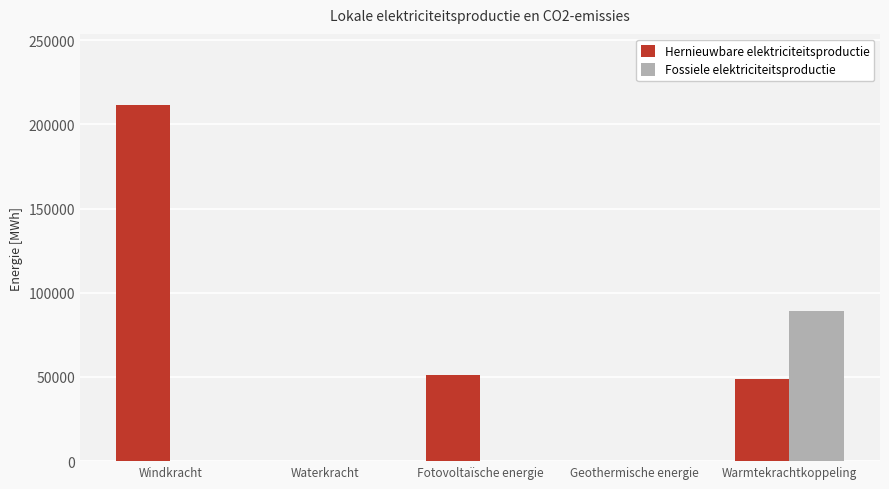

Reading left to right, what are all the values shown in this chart?

Hernieuwbare elektriciteitsproductie: 211406.0	0.0	51258.1	0.0	48981.2
Fossiele elektriciteitsproductie: 0.0	0.0	0.0	0.0	89358.9